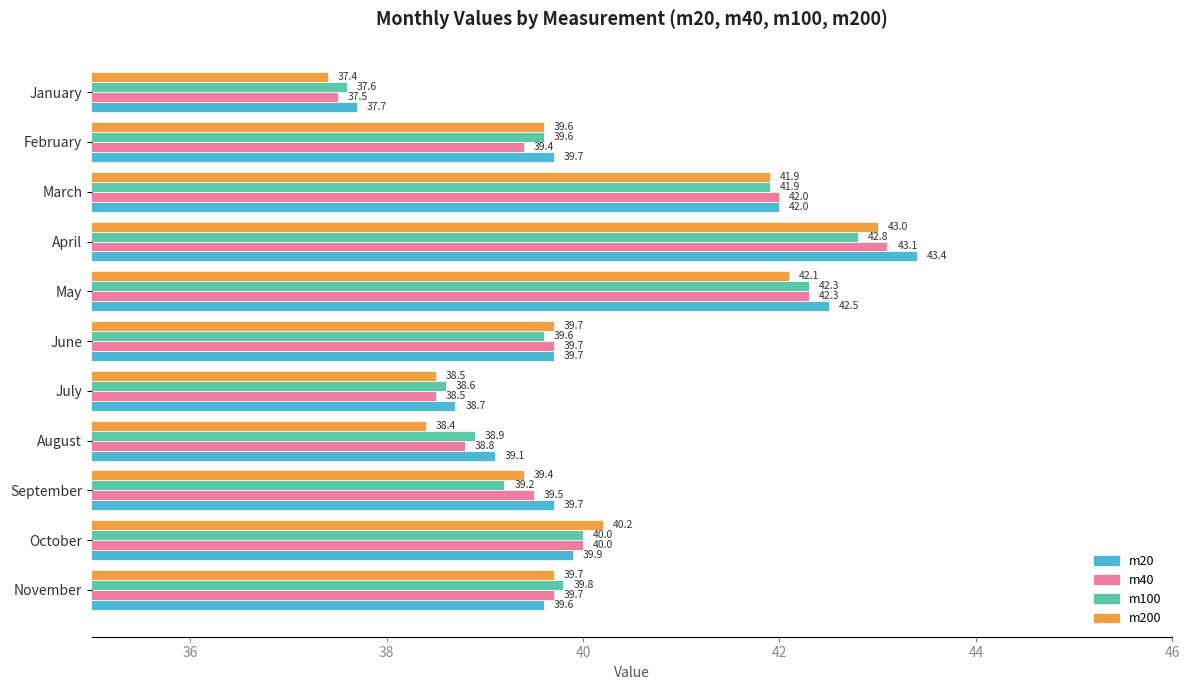

At which category is the sum across all series the highest?

April